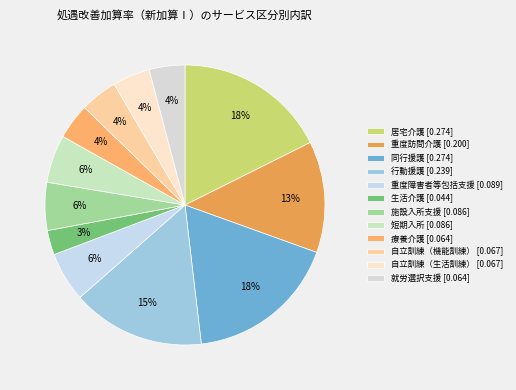

Rank the categories by value from lowest to highest.

生活介護, 療養介護, 就労選択支援, 自立訓練（機能訓練）, 自立訓練（生活訓練）, 施設入所支援, 短期入所, 重度障害者等包括支援, 重度訪問介護, 行動援護, 居宅介護, 同行援護